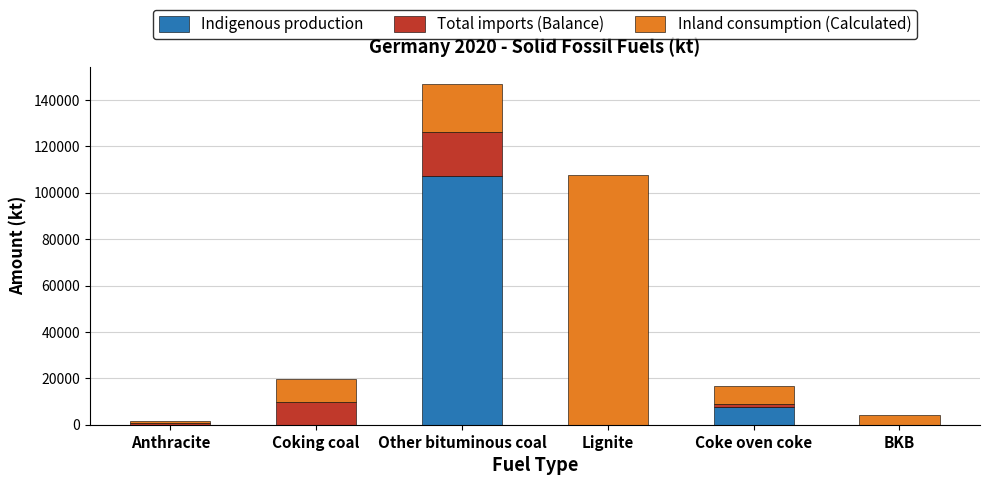

At which label does Indigenous production reach its peak?

Other bituminous coal